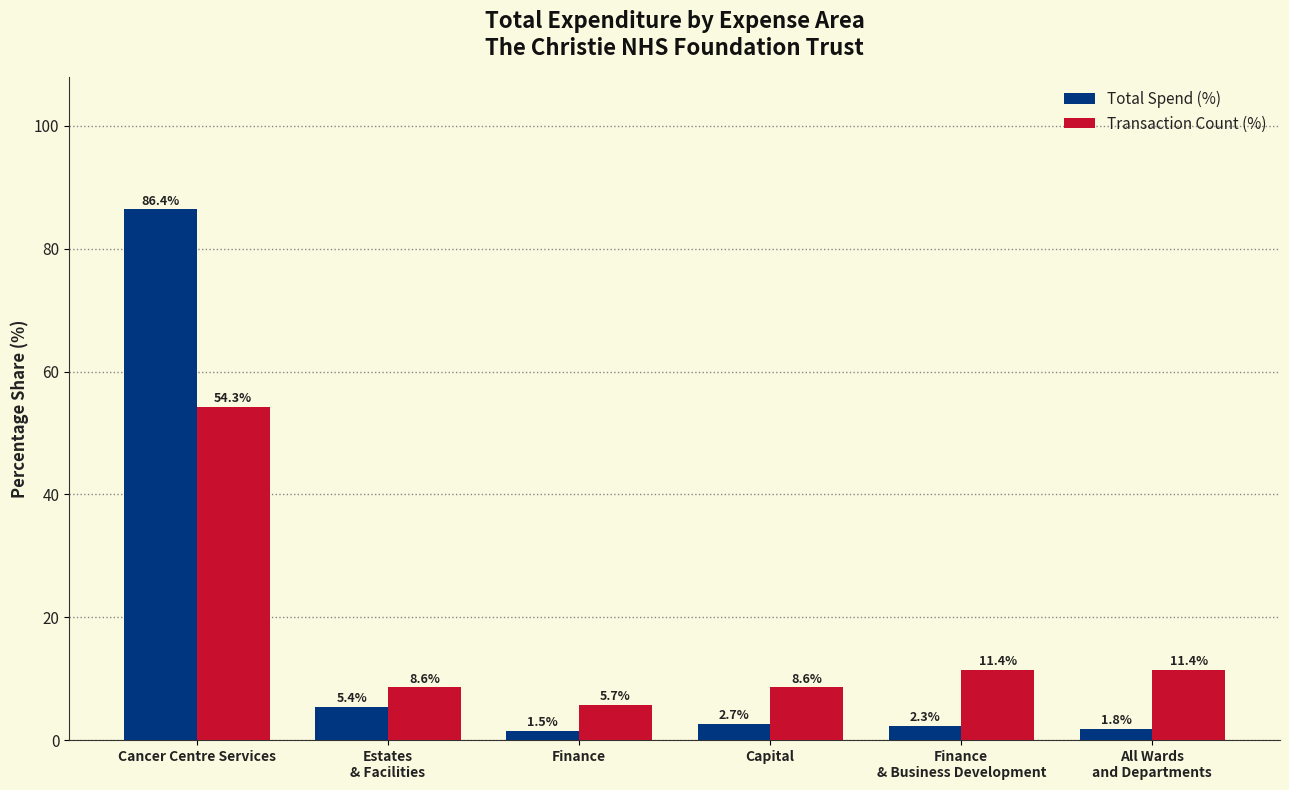

What are all the series names shown in the legend?

Total Spend (%), Transaction Count (%)